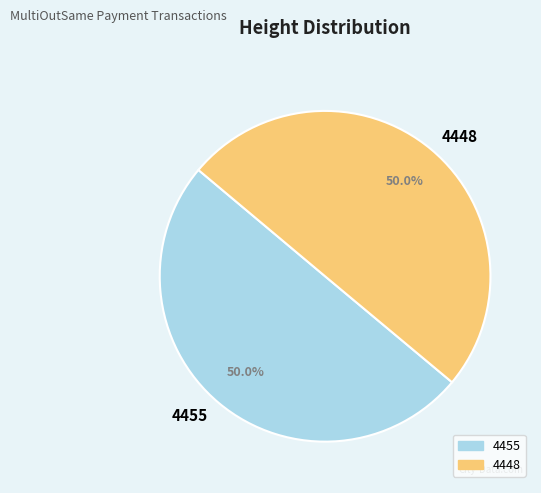

Is the sum of 4448 and 4455 greater than half?

Yes